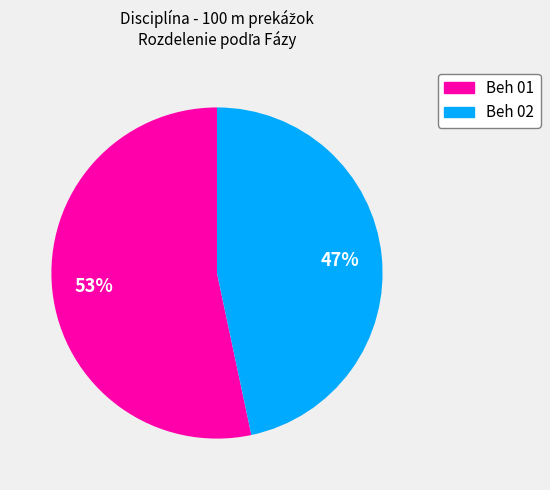

Count the number of slices in the pie.

2